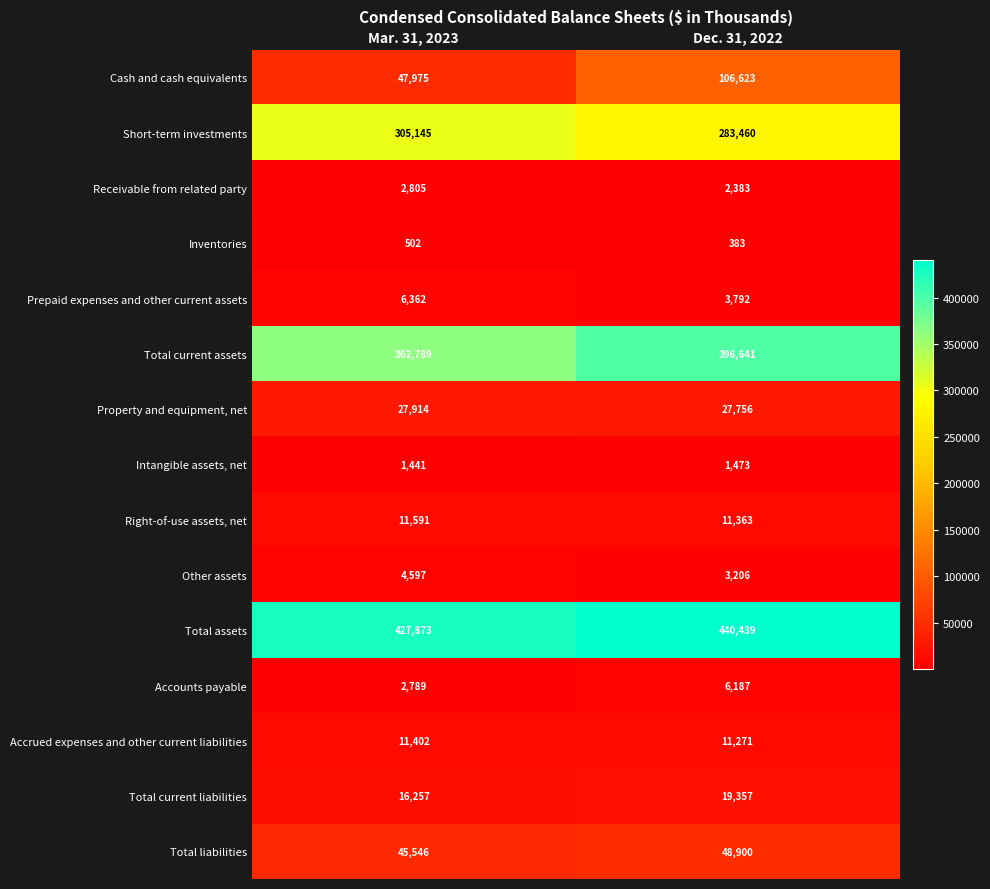

At which category is the sum across all series the highest?

Dec. 31, 2022